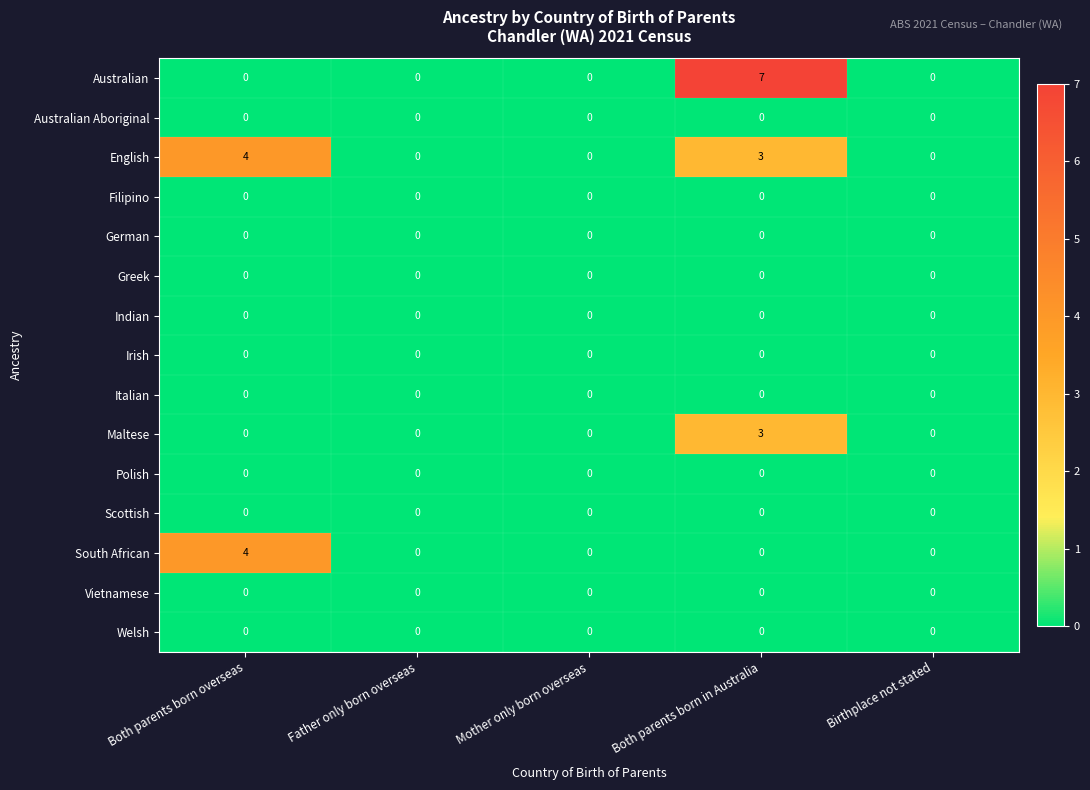

What is the sum of the Australian values at Mother only born overseas and Both parents born in Australia?

7